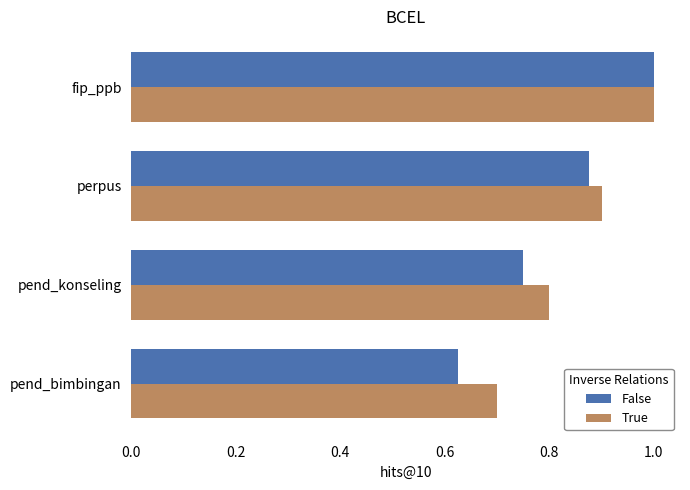

Is the value of True at pend_konseling greater than the value of False at fip_ppb?

No